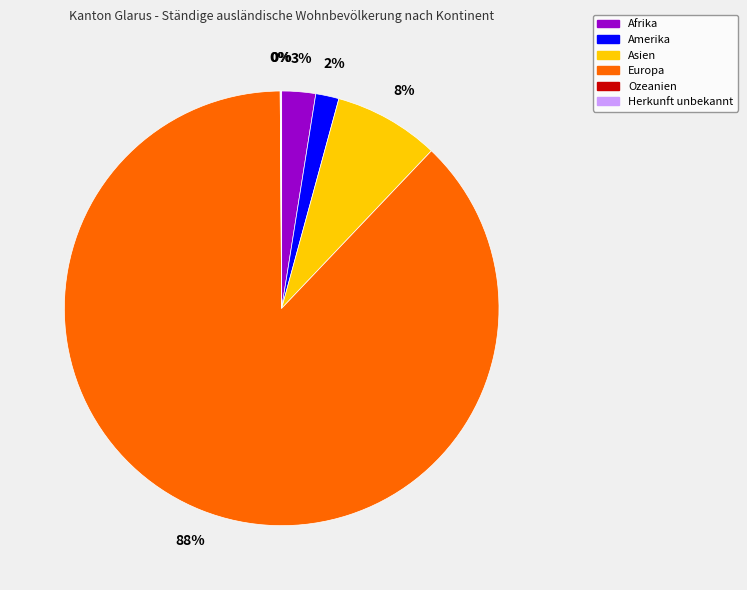

True or false: Amerika accounts for 2% of the total.

True